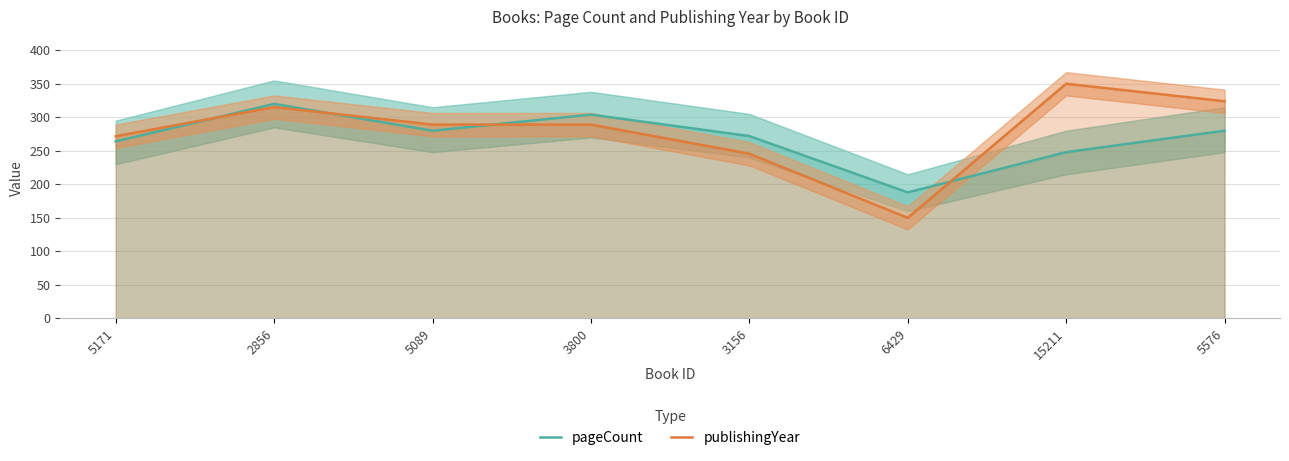

How many interior local valleys does the pageCount series have?

2